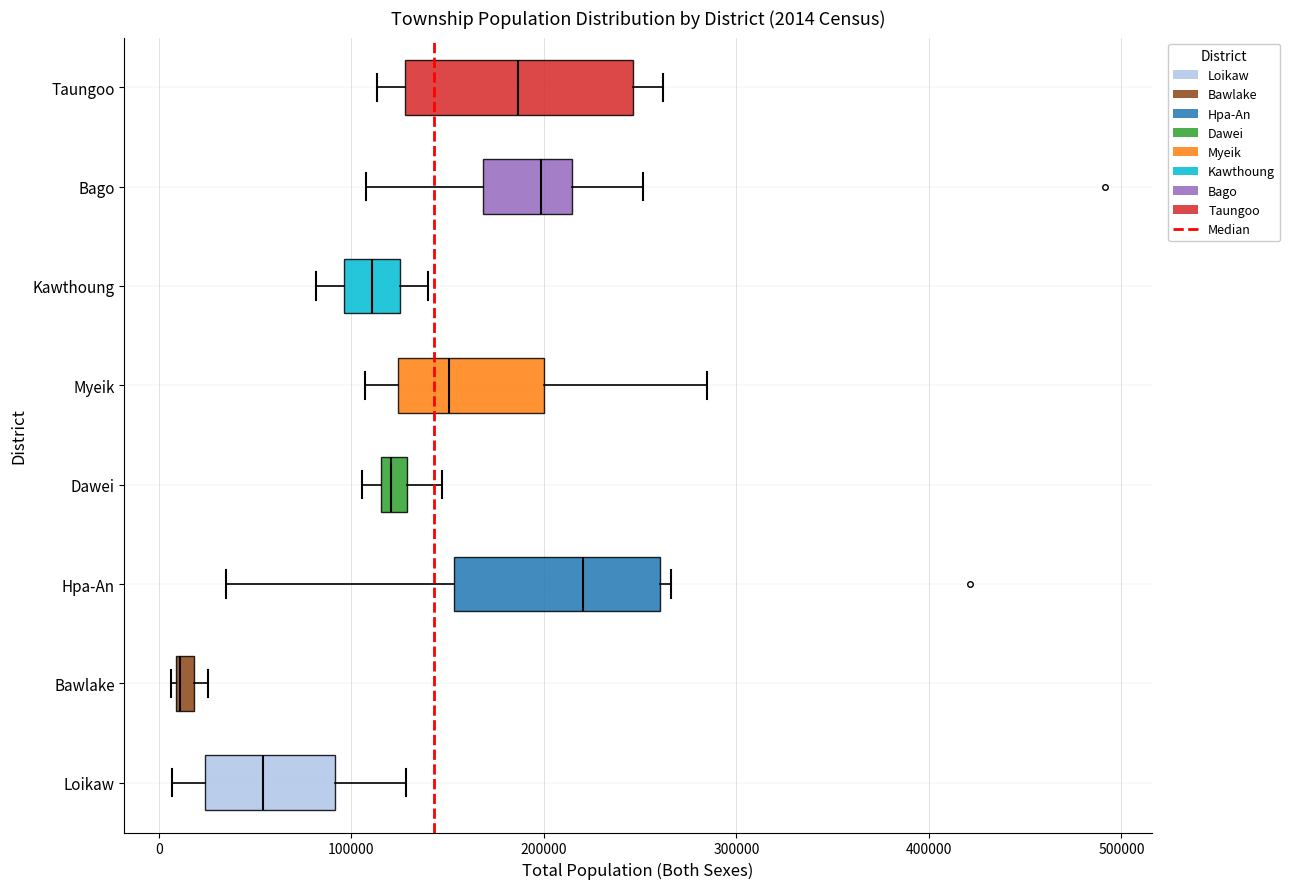

Which box's median line is the furthest to the left?

Bawlake